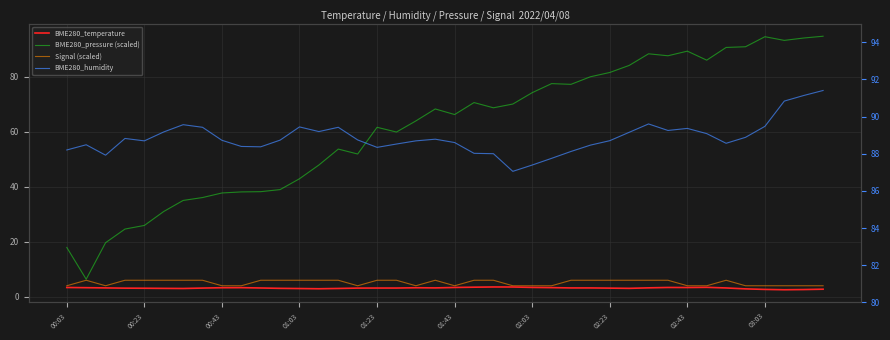

What is the minimum value for BME280_humidity?

87.0